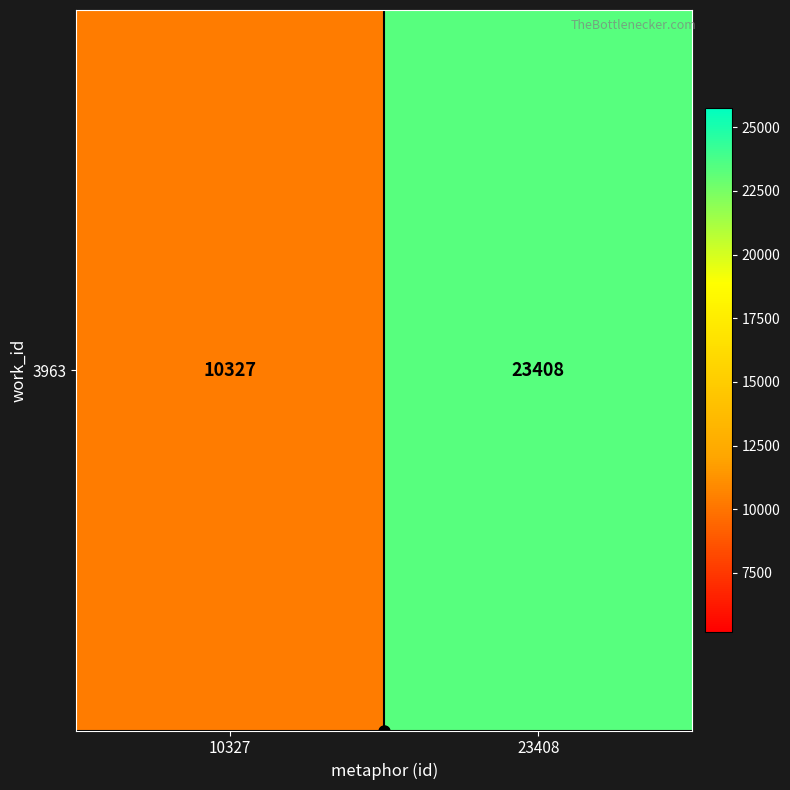

Which category has the lowest value across all series?

10327